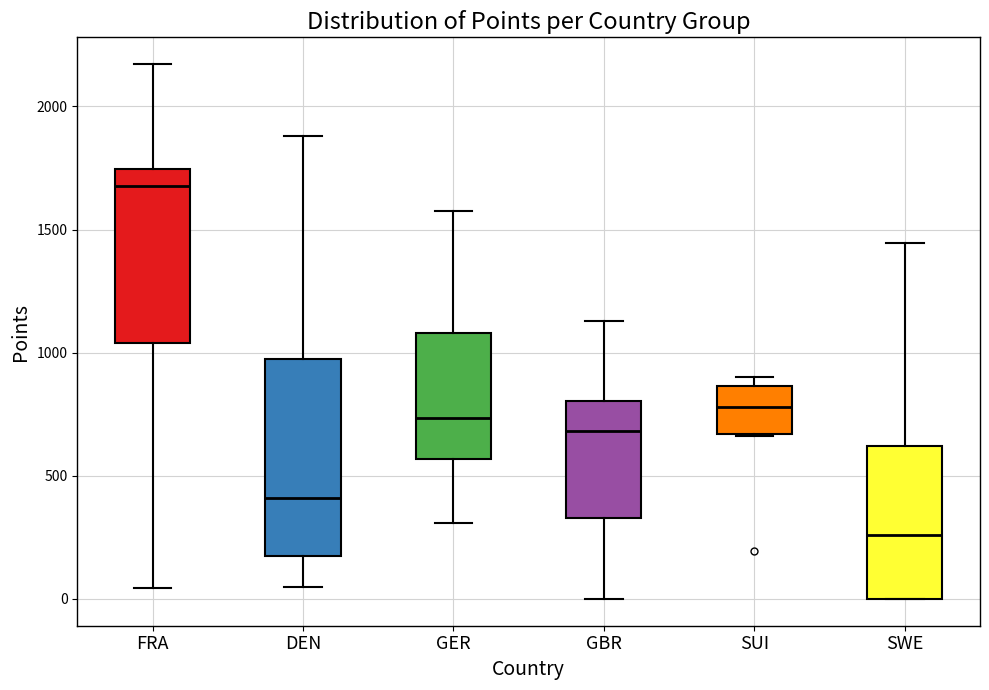

Where is the upper edge of the box for GER on the y-axis? The values are not printed on the chart, so give them approximately, as read against the axis.

1100